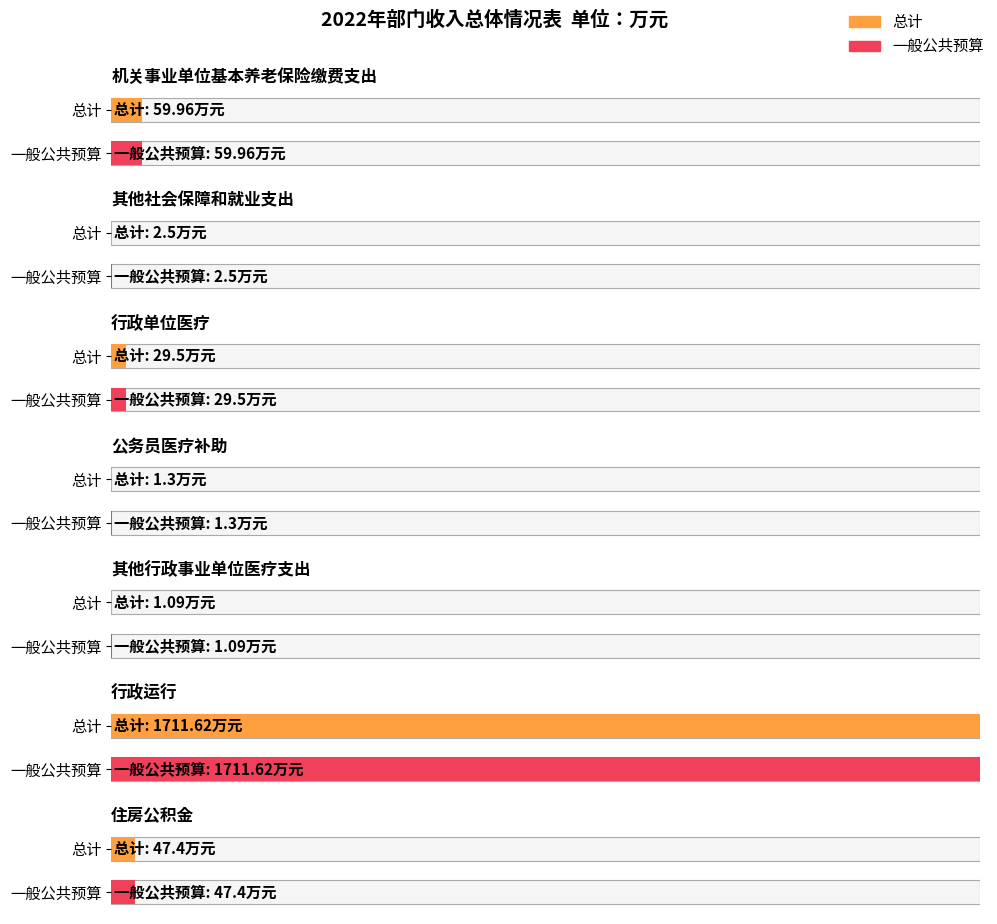

What is the difference between the 总计 values at 行政运行 and 公务员医疗补助?

1710.3